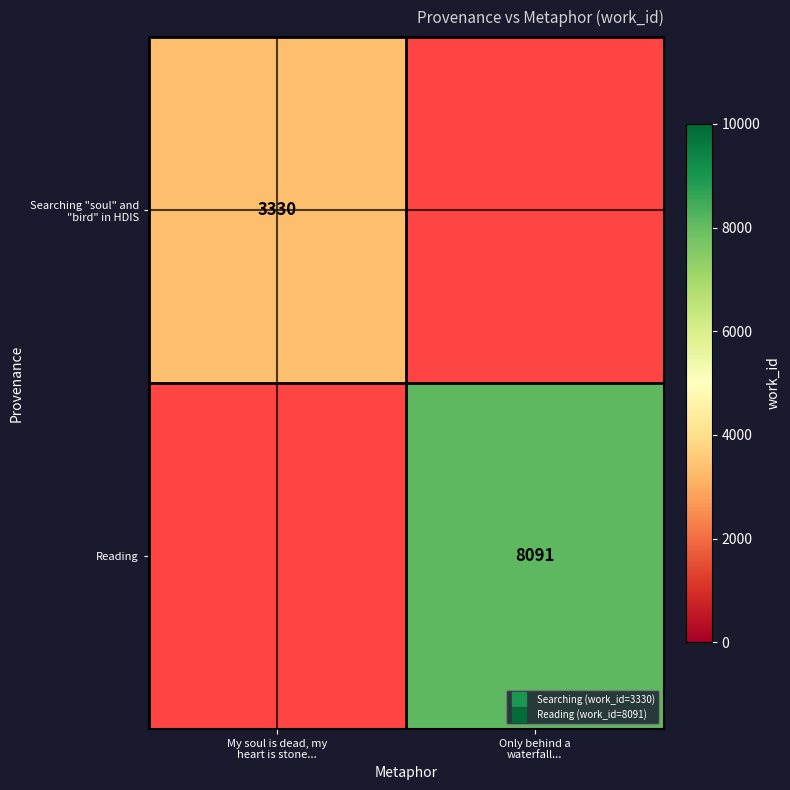

Between Only behind a
waterfall... and My soul is dead, my
heart is stone..., which is larger?

My soul is dead, my
heart is stone...